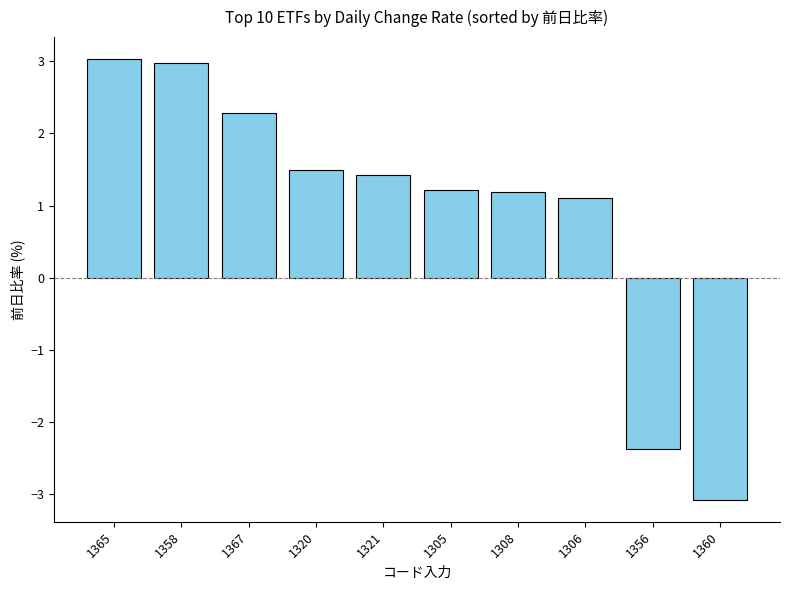

Reading left to right, what are all the values shown in this chart?

3.0	3.0	2.3	1.5	1.4	1.2	1.2	1.1	-2.4	-3.1